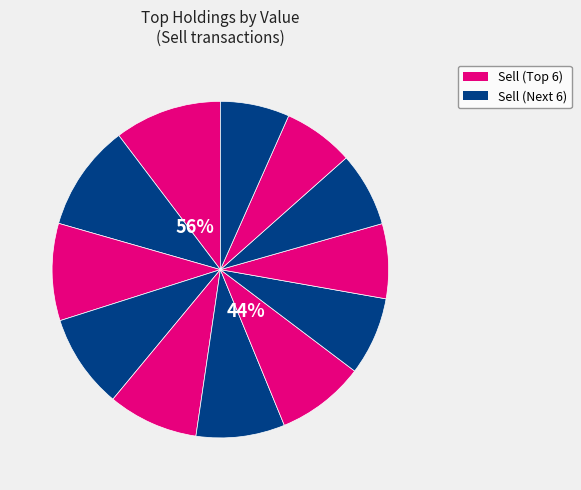

To the nearest percent, what percentage of the pie is McDonald's Corp.?

8%